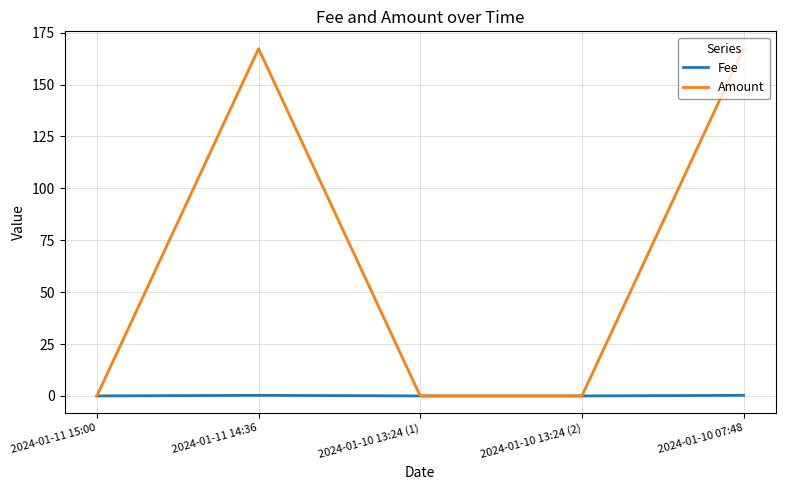

Which series has the widest spread of values?

Amount